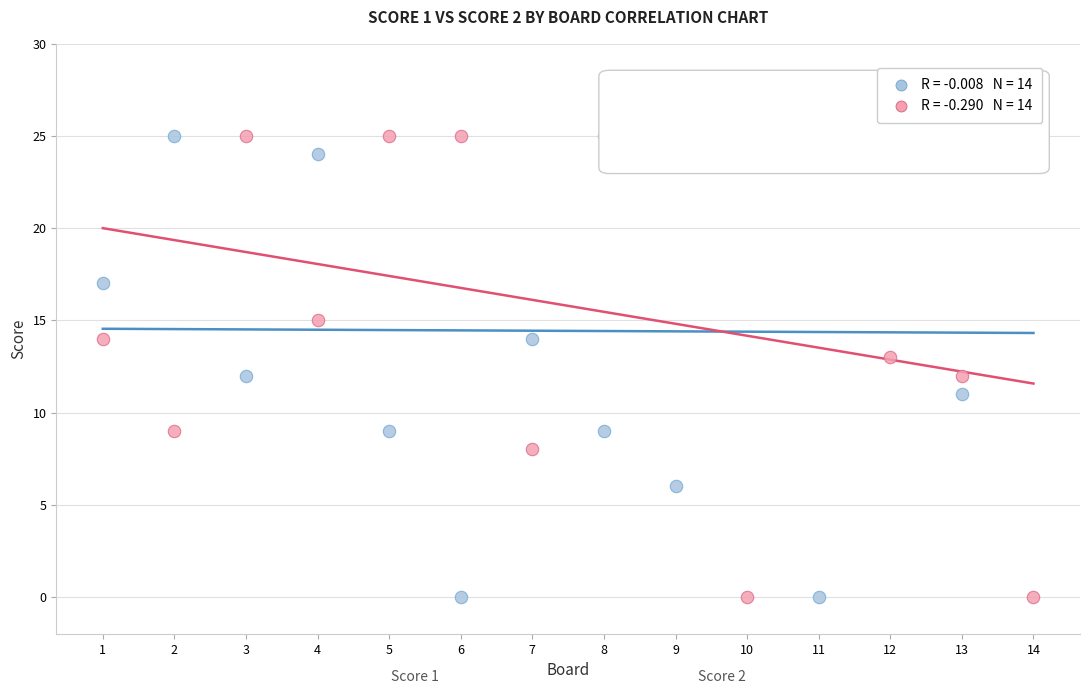

Across all data points, what is the range of Y values (max minus min)?

25